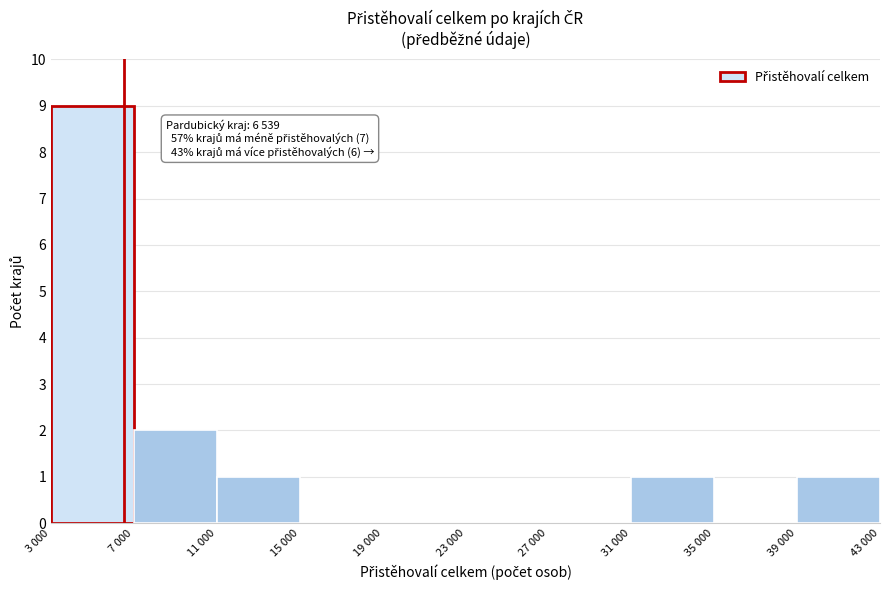

At which label is the value closest to 4?

7 000